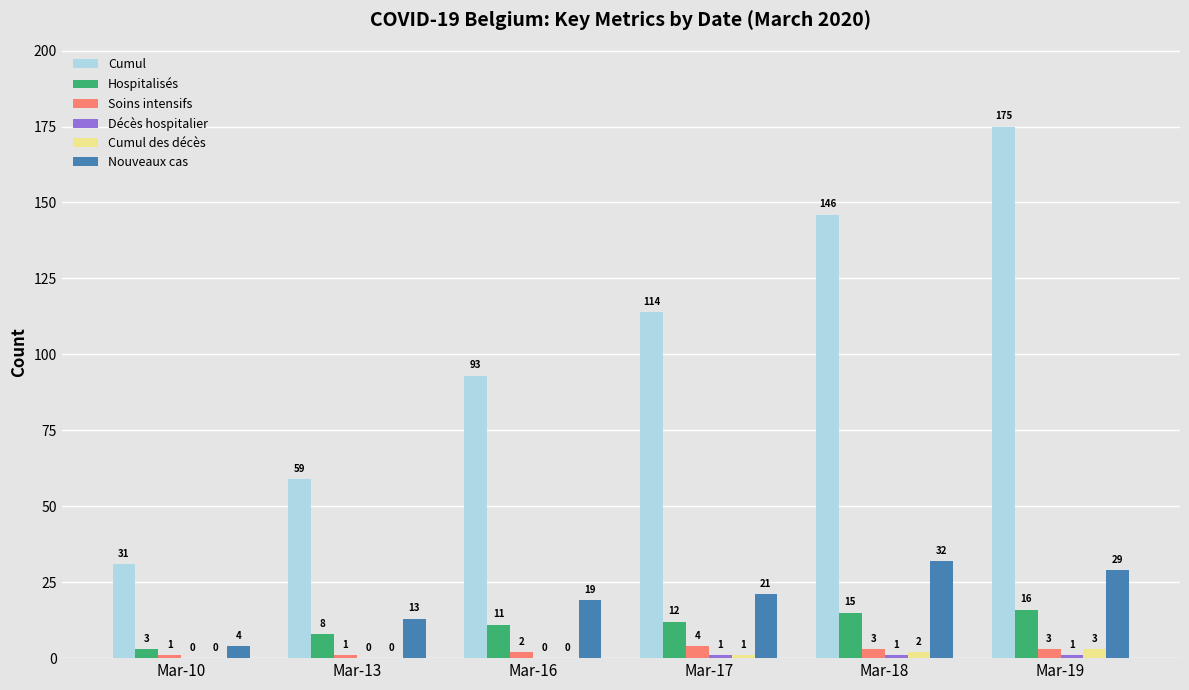

What is the sum of the Nouveaux cas values at Mar-13 and Mar-10?

17